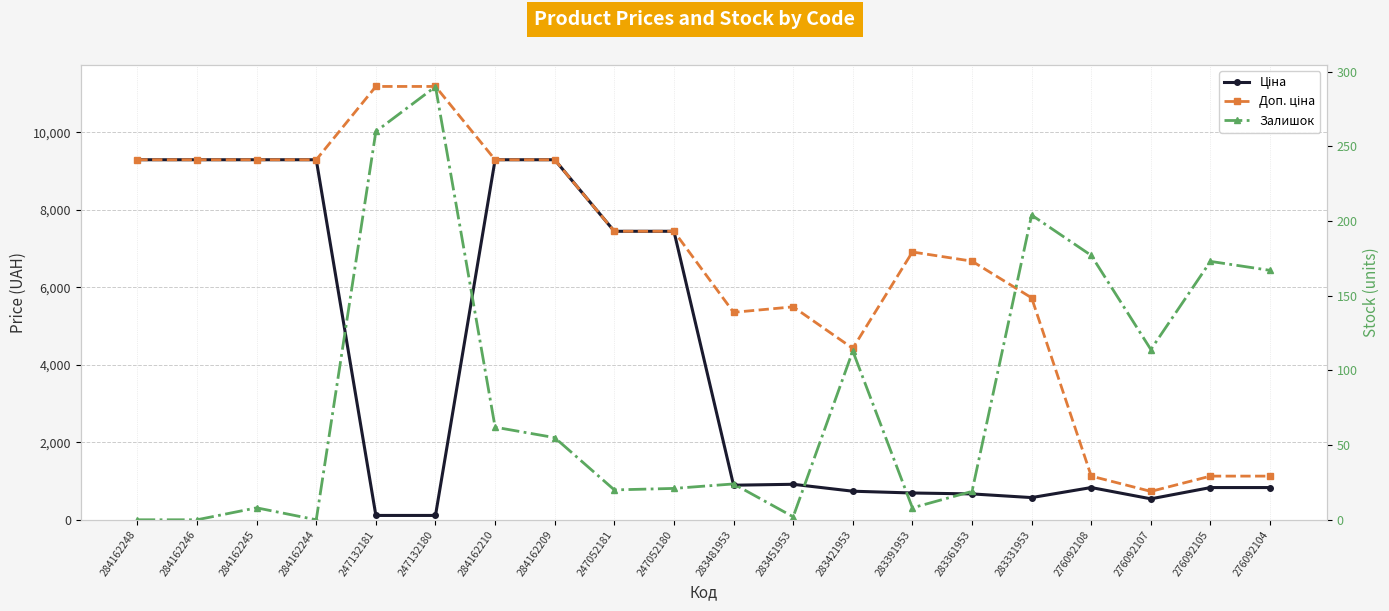

At 284162209, list the series in order from largest to smallest.

Ціна, Доп. ціна, Залишок